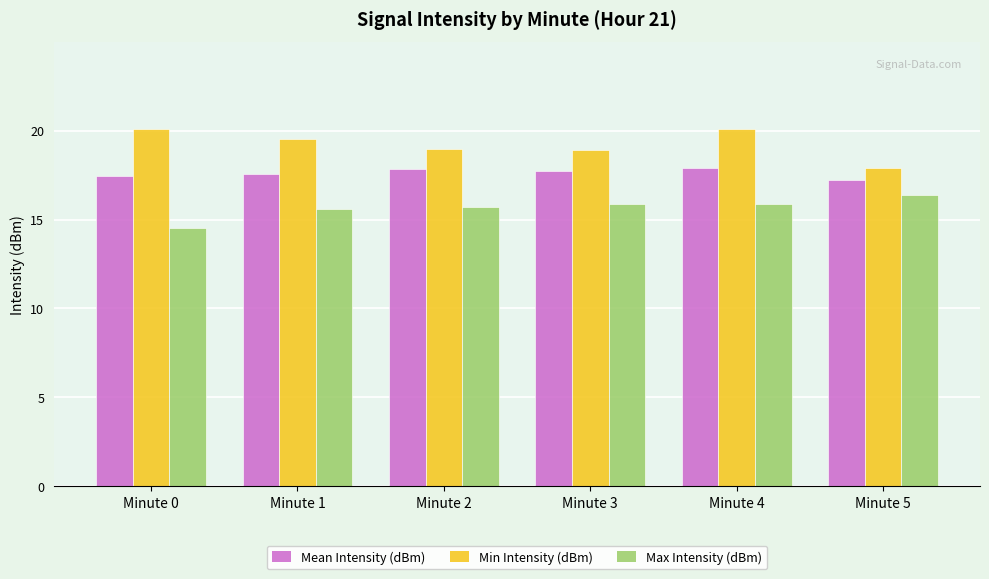

What is the spread (max minus min) of values at Minute 5?

1.5